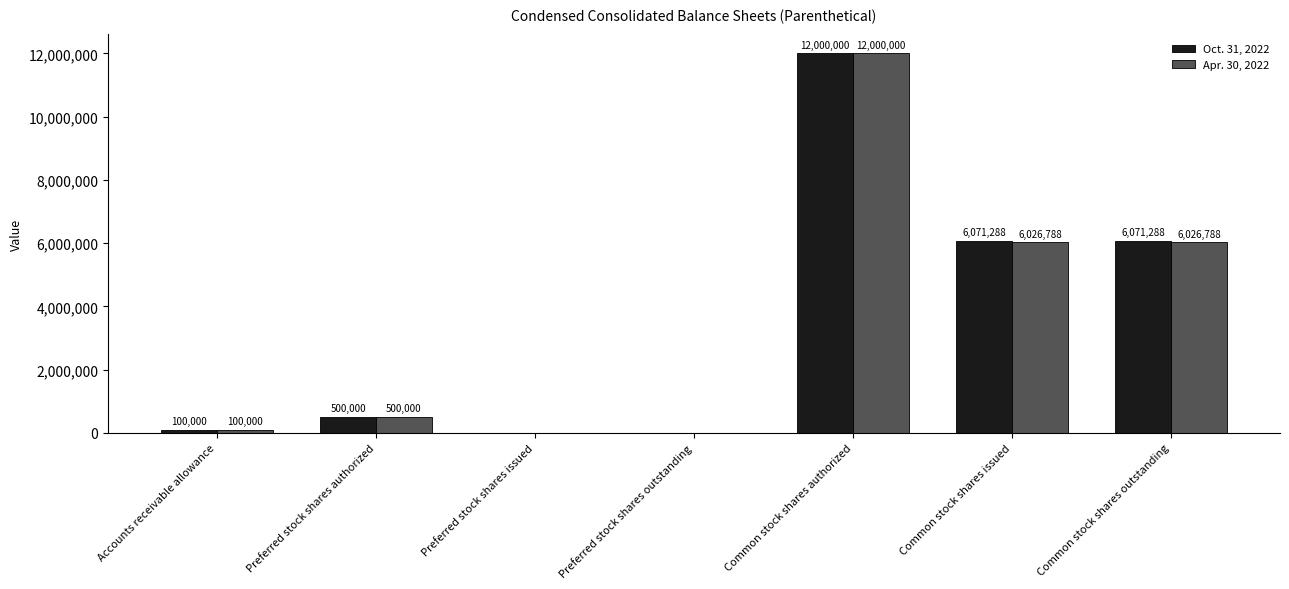

Reading left to right, what are all the values shown in this chart?

Oct. 31, 2022: 100000	500000	0	0	12000000	6071288	6071288
Apr. 30, 2022: 100000	500000	0	0	12000000	6026788	6026788